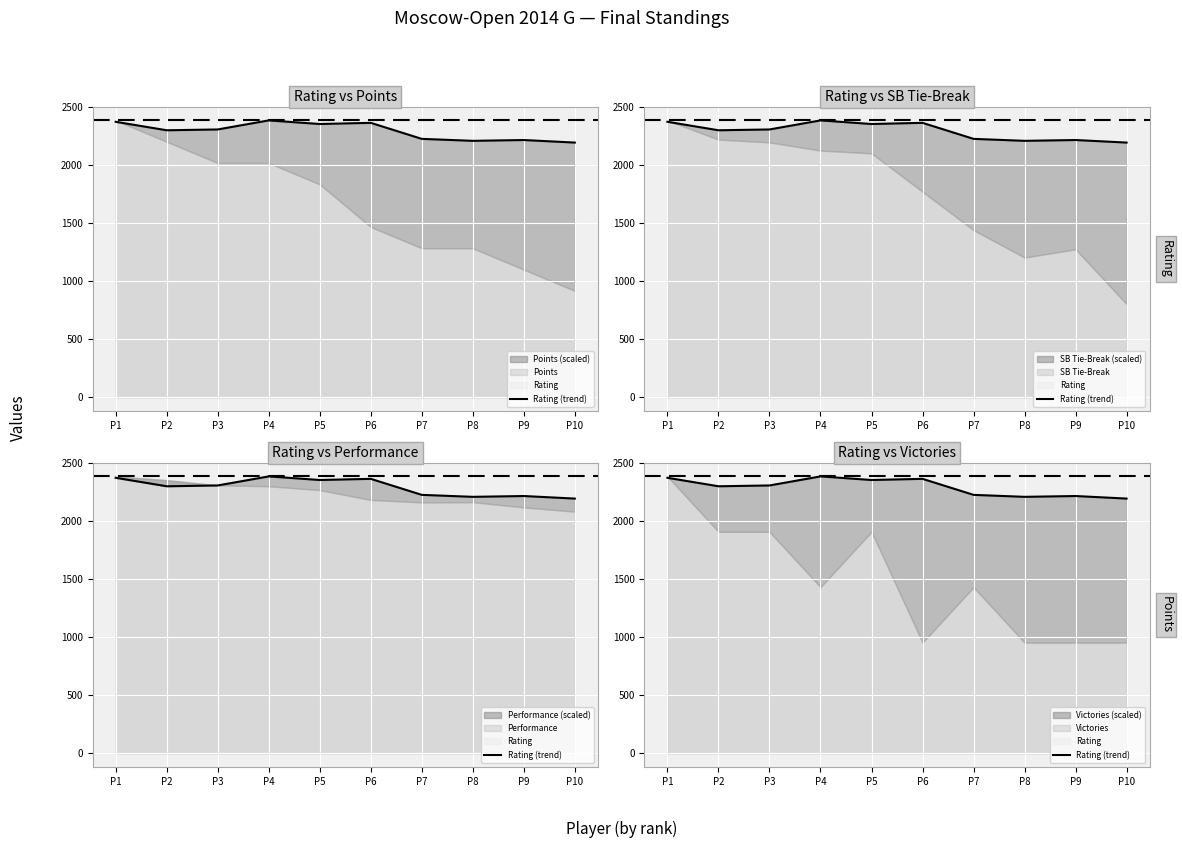

Reading left to right, extract all data points from this chart.

P1=2374	P2=2301	P3=2308	P4=2386	P5=2355	P6=2365	P7=2227	P8=2210	P9=2217	P10=2195